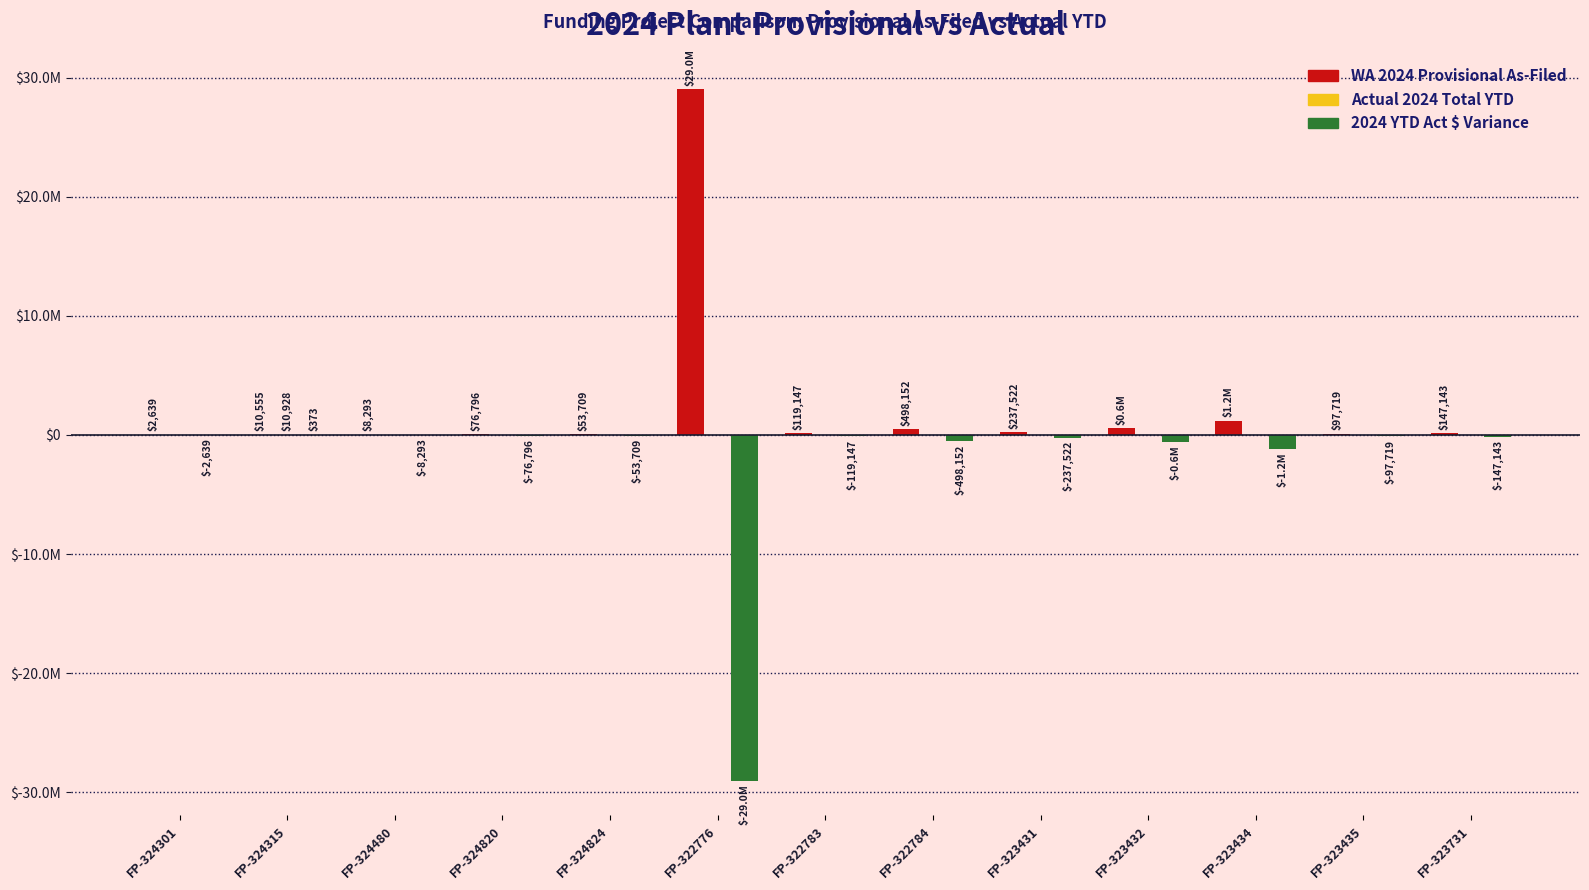

Are the bars horizontal?

No